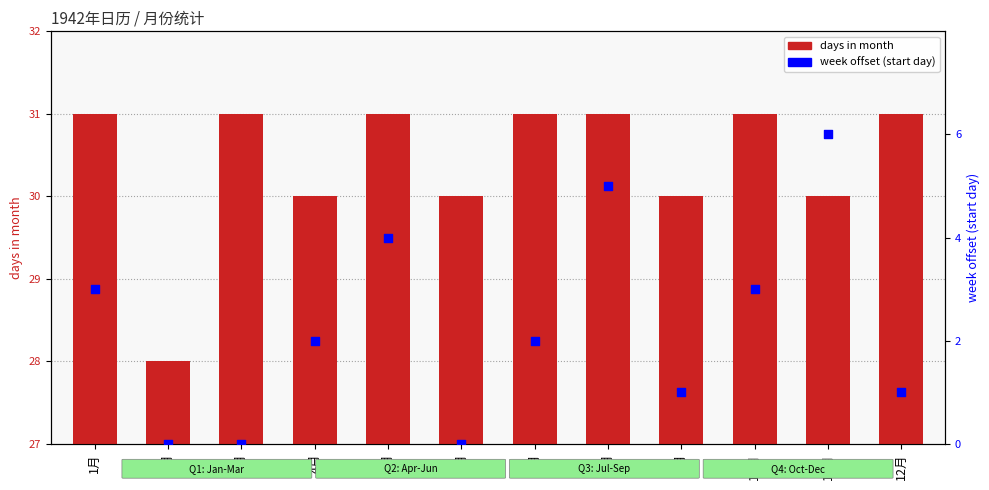

Which series contains the lowest Y value?

week offset (start day)